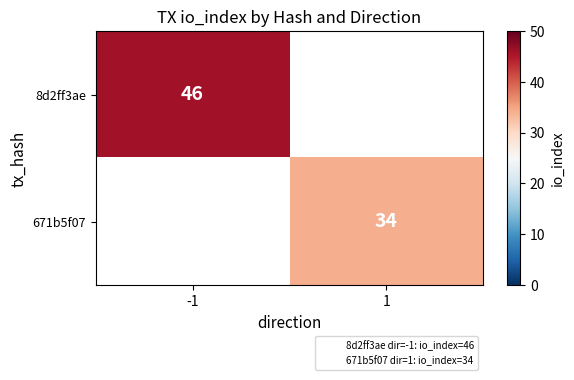

What is the minimum value shown in the chart?

34.0